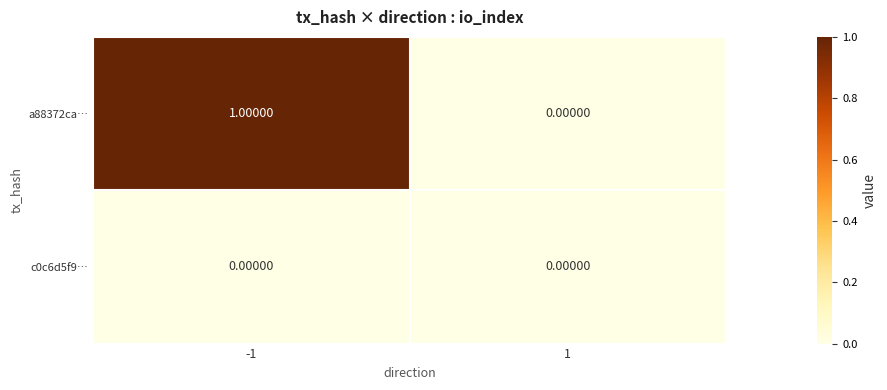

Count the number of categories in the chart.

2